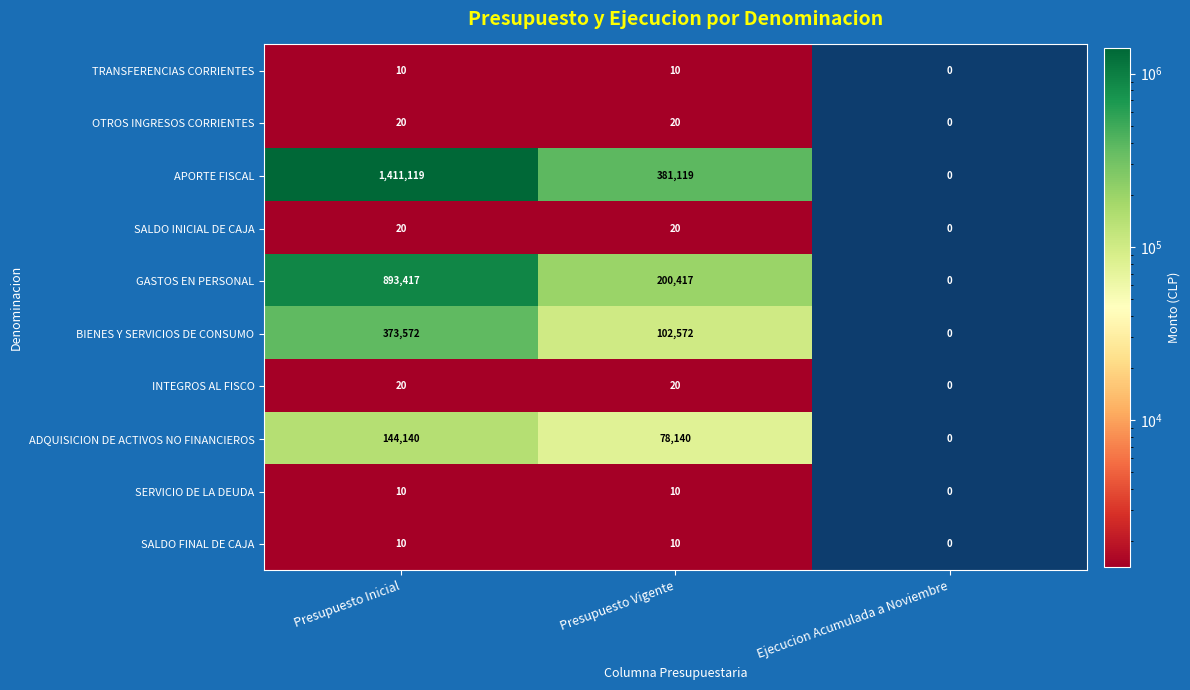

Is it true that TRANSFERENCIAS CORRIENTES equals 3 at Ejecucion Acumulada a Noviembre?

False